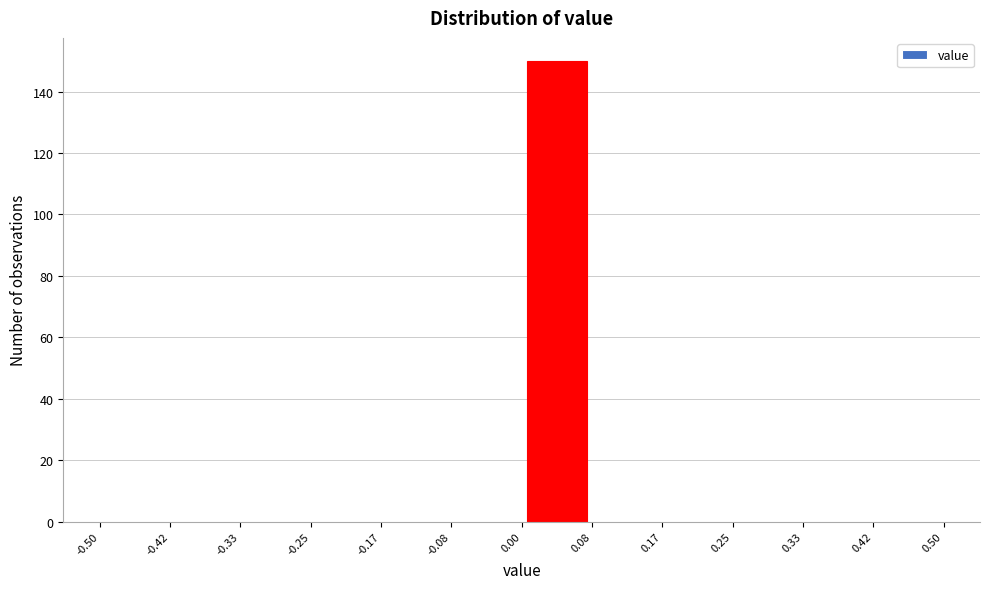

What is the height of the bar covering 0.00 to 0.08 on the x-axis? The values are not printed on the chart, so give them approximately, as read against the axis.

150